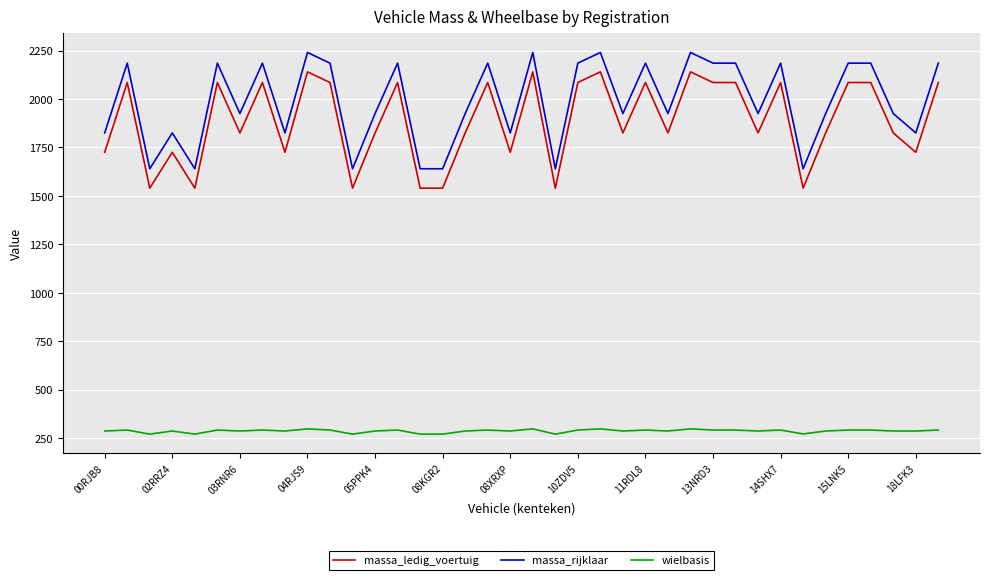

True or false: massa_rijklaar has more than 2 points higher than both neighbors.

True